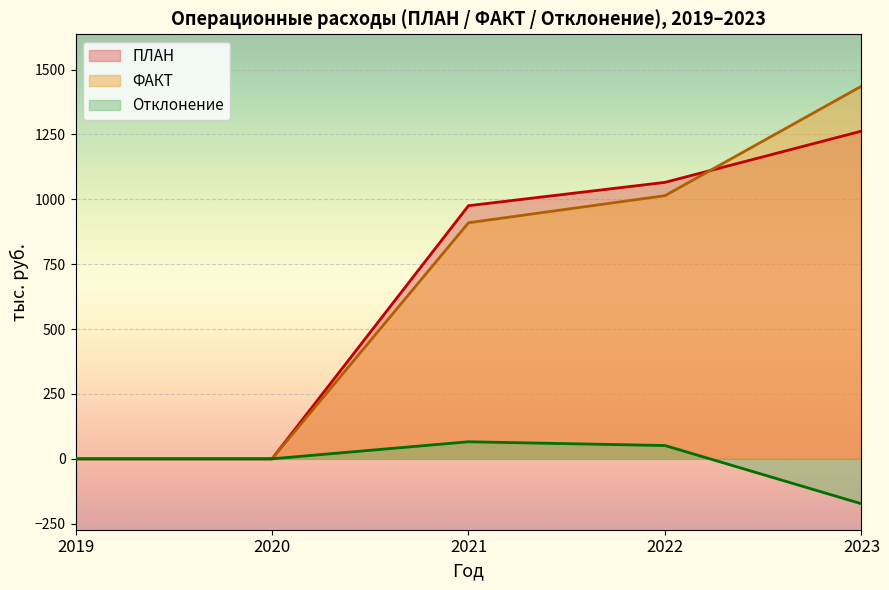

At how many categories does at least one series exceed 211?

3